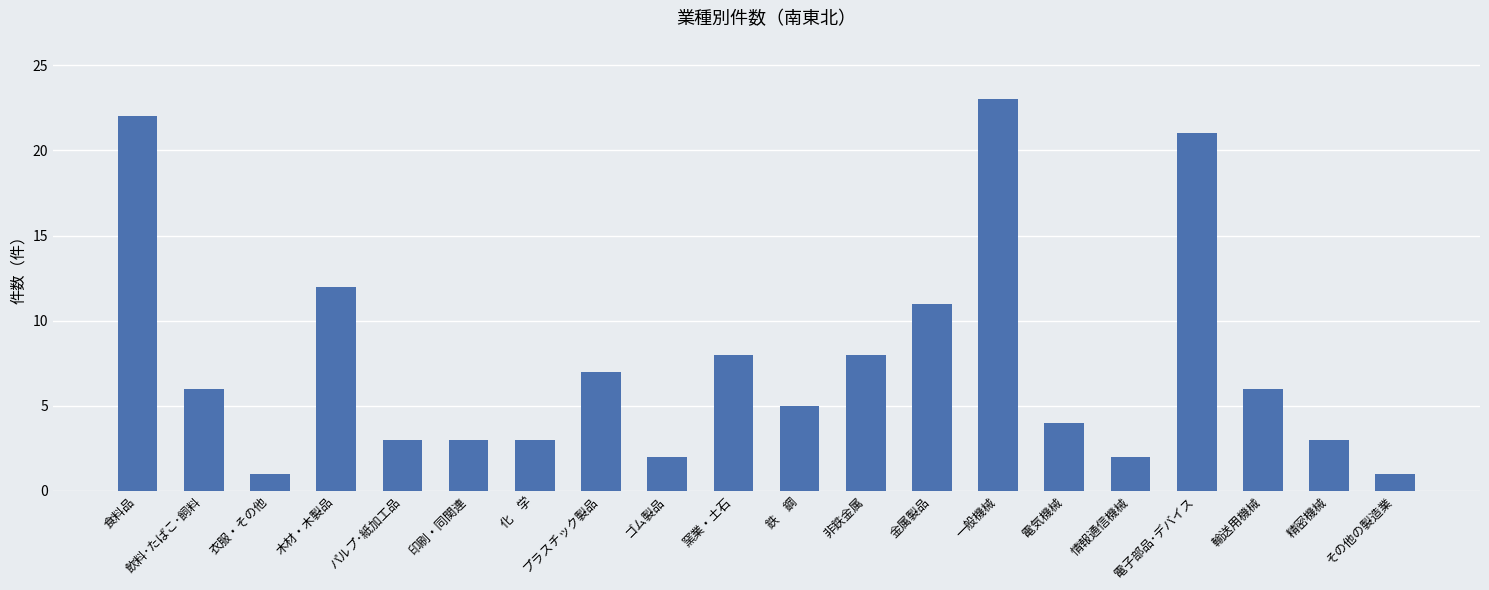

Is it true that the value at 金属製品 is 11?

True